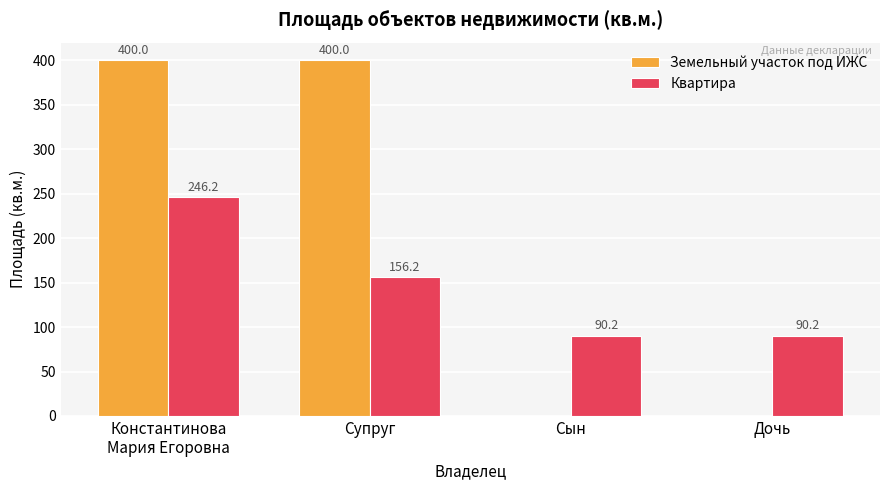

Reading right to left, transcribe all the data shown in this chart.

Земельный участок под ИЖС: Дочь=0.0	Сын=0.0	Супруг=400.0	Константинова
Мария Егоровна=400.0
Квартира: Дочь=90.2	Сын=90.2	Супруг=156.2	Константинова
Мария Егоровна=246.2